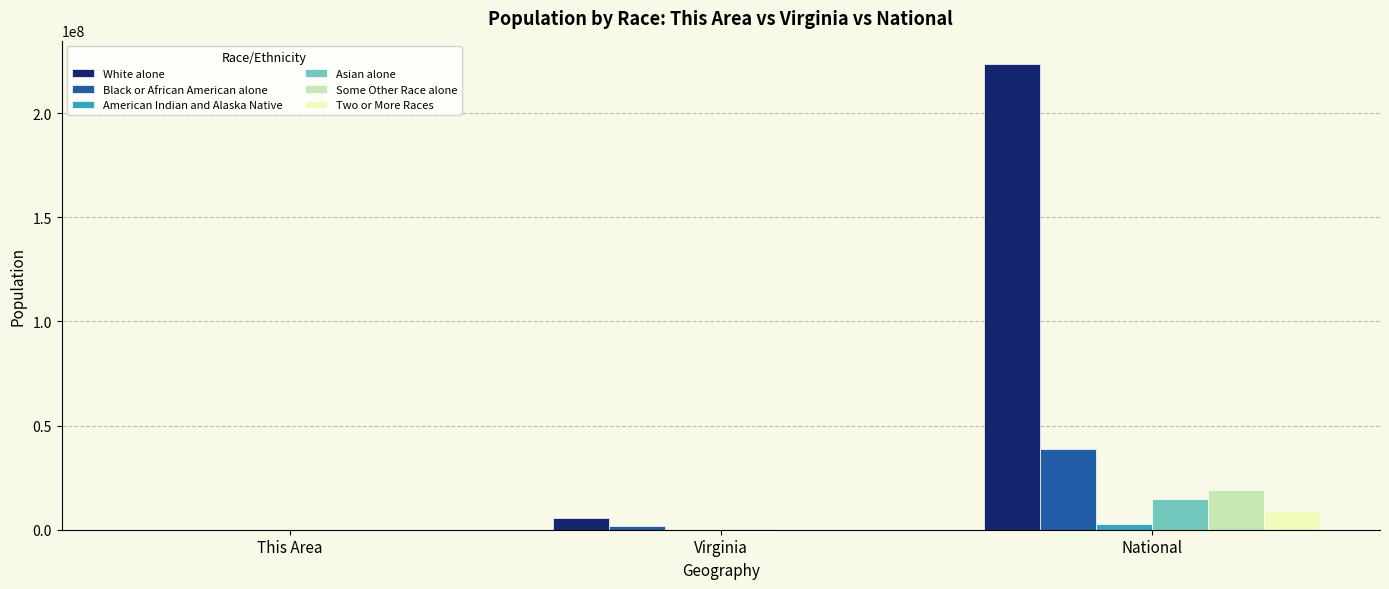

True or false: Black or African American alone has a value of 10920139 at National.

False